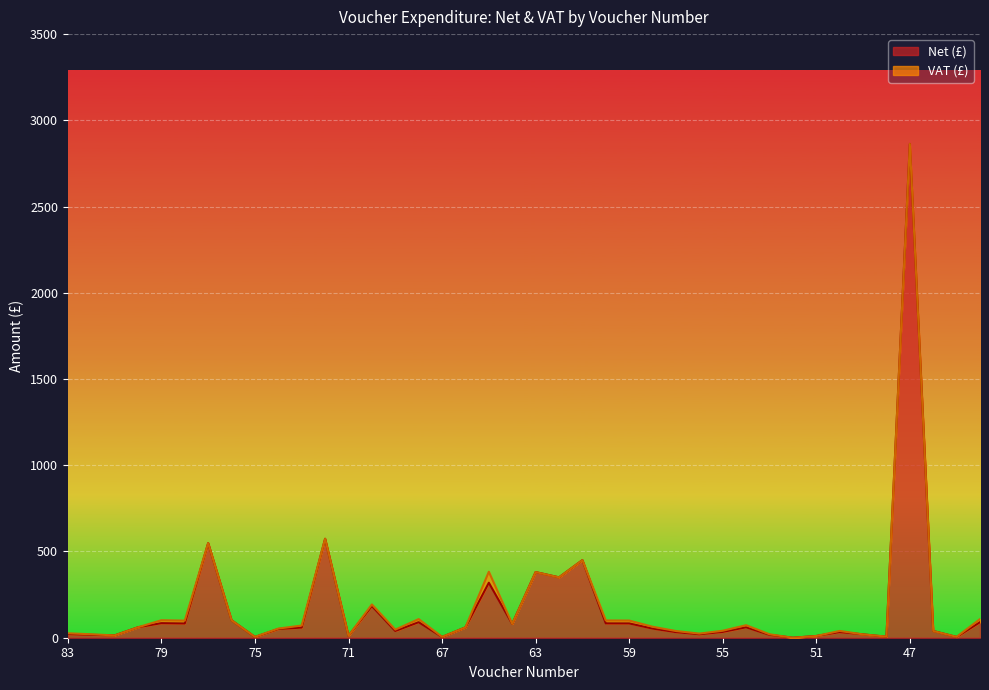

Reading left to right, extract all data points from this chart.

21.2	16.6	13.5	60.6	84.5	82.7	548.6	101.2	4.2	50.6	58.9	573.8	11.0	183.7	39.1	90.0	4.2	60.0	318.8	80.0	380.6	350.0	450.0	83.3	83.0	53.1	32.4	19.9	33.8	60.5	16.6	0.0	10.0	32.8	19.4	5.6	2863.5	39.1	4.2	90.0